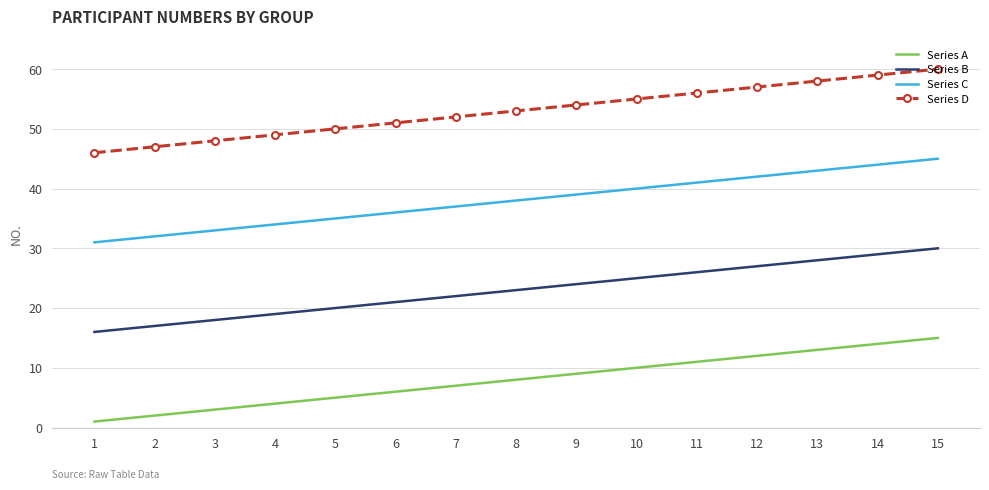

List the series in order of their peak value, lowest first.

Series A, Series B, Series C, Series D